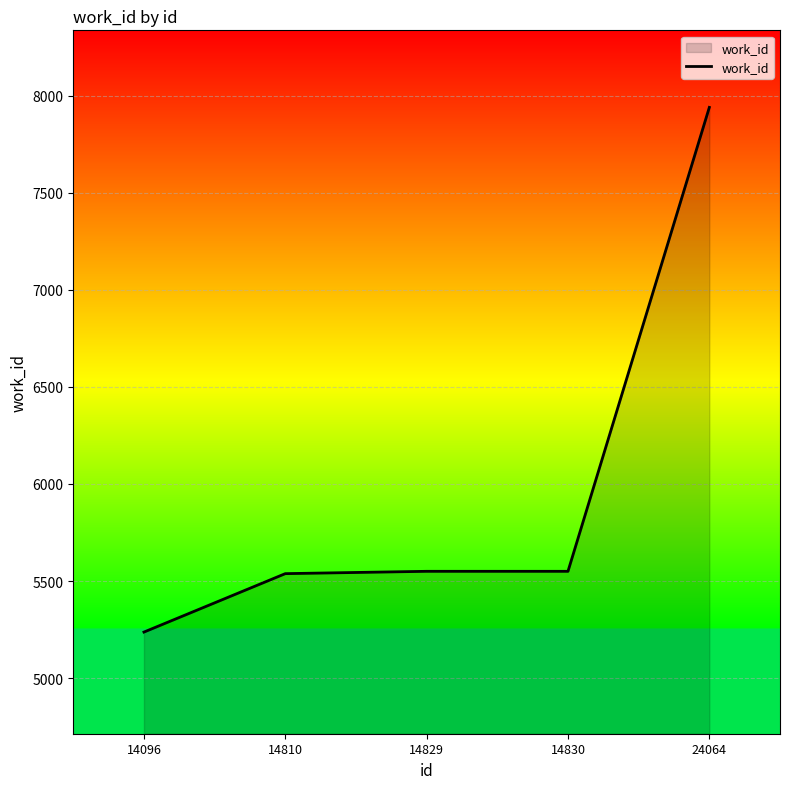

What is the approximate value at 14810?

5538